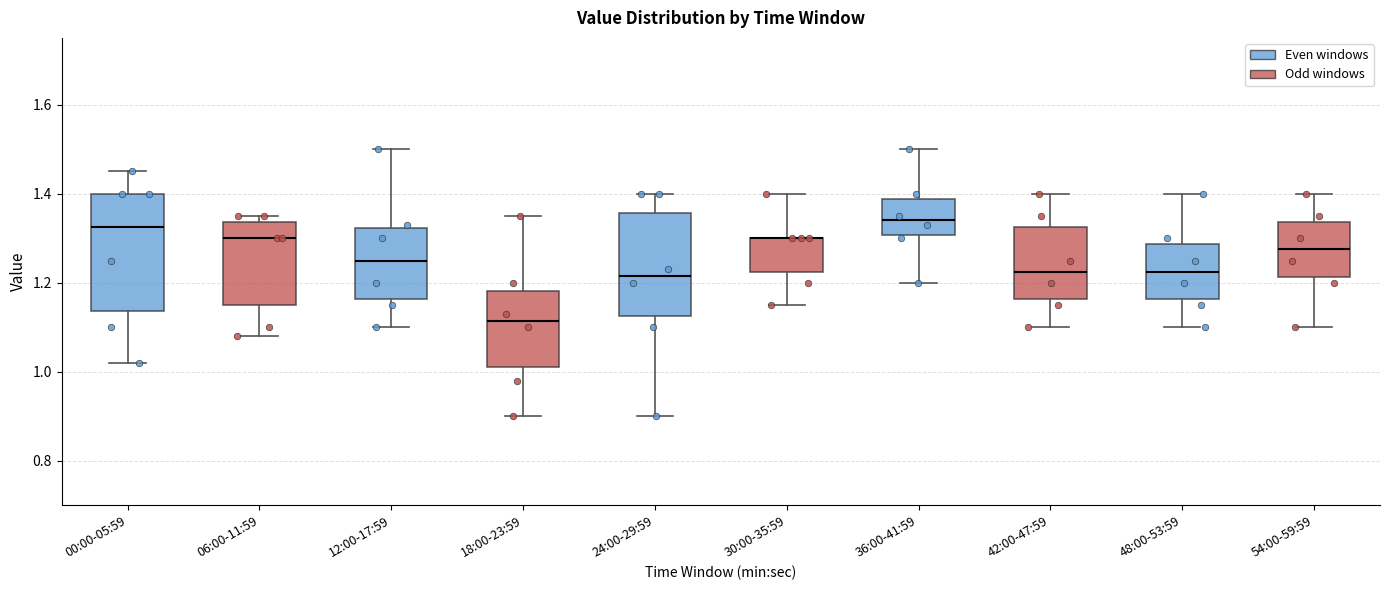

Reading left to right, transcribe this box plot: for each box, give where its median line is, the range the box spans, and where its two whiskers end, as read against the y-axis. The values are not printed on the chart, so give them approximately, as read against the axis.

00:00-05:59: median 1.32, box 1.14 to 1.40, whiskers 1.02 to 1.46
06:00-11:59: median 1.30, box 1.16 to 1.34, whiskers 1.08 to 1.36
12:00-17:59: median 1.26, box 1.16 to 1.32, whiskers 1.10 to 1.50
18:00-23:59: median 1.12, box 1.02 to 1.18, whiskers 0.90 to 1.36
24:00-29:59: median 1.22, box 1.12 to 1.36, whiskers 0.90 to 1.40
30:00-35:59: median 1.30 (drawn on the box's upper edge), box 1.22 to 1.30, whiskers 1.16 to 1.40
36:00-41:59: median 1.34, box 1.30 to 1.38, whiskers 1.20 to 1.50
42:00-47:59: median 1.22, box 1.16 to 1.32, whiskers 1.10 to 1.40
48:00-53:59: median 1.22, box 1.16 to 1.28, whiskers 1.10 to 1.40
54:00-59:59: median 1.28, box 1.22 to 1.34, whiskers 1.10 to 1.40